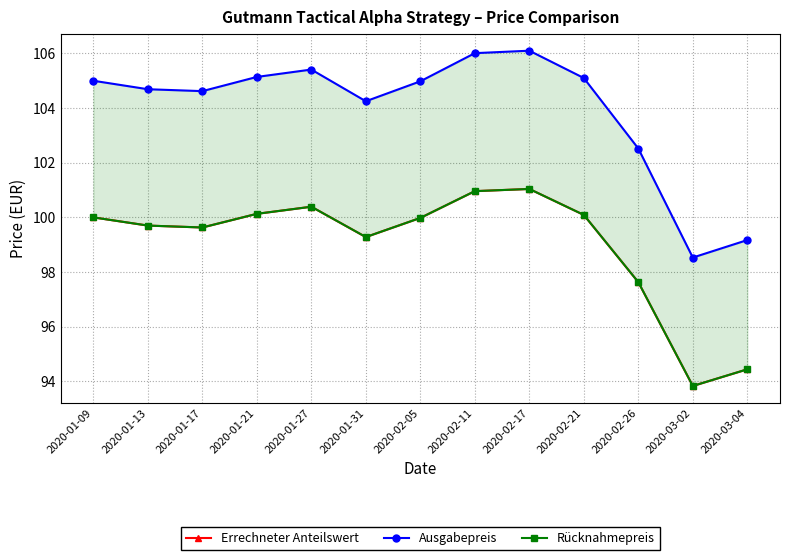

At which category is the sum across all series the highest?

2020-02-17